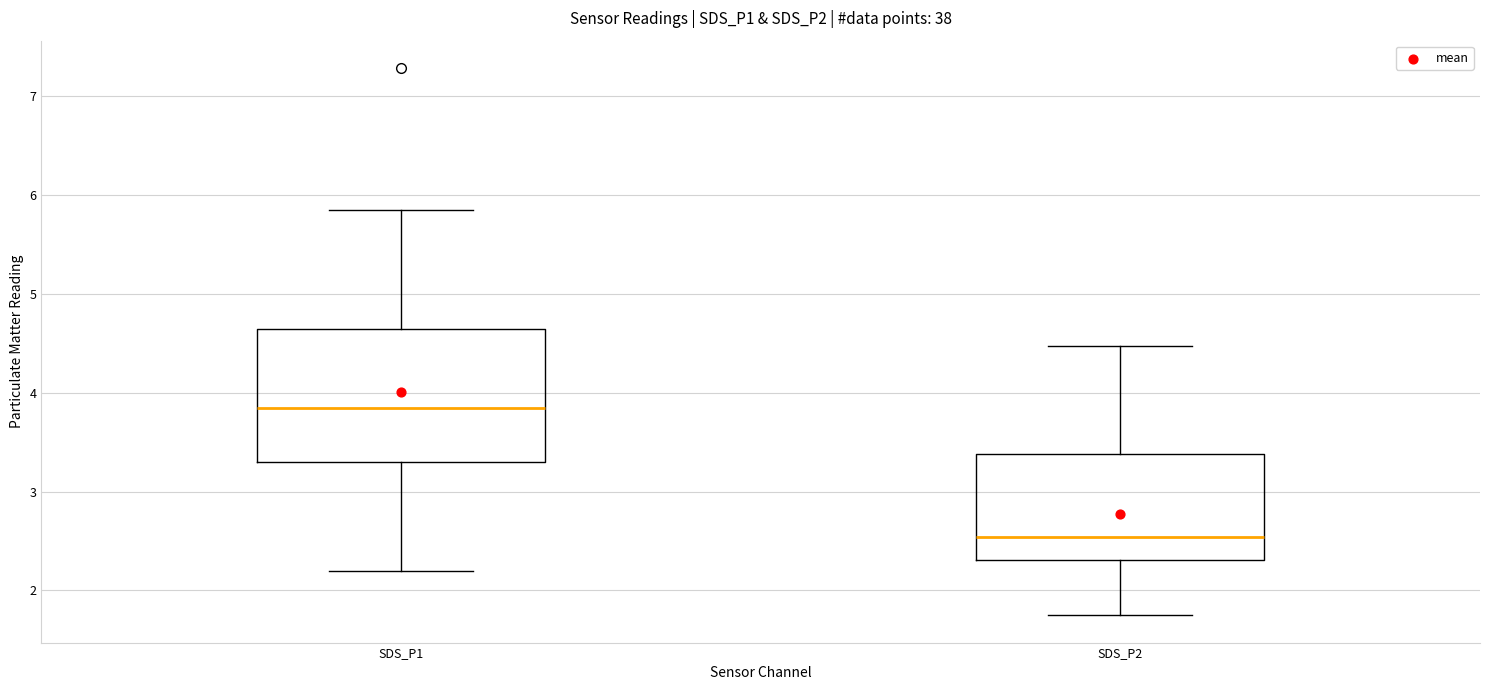

Which box's median line is the lowest?

SDS_P2